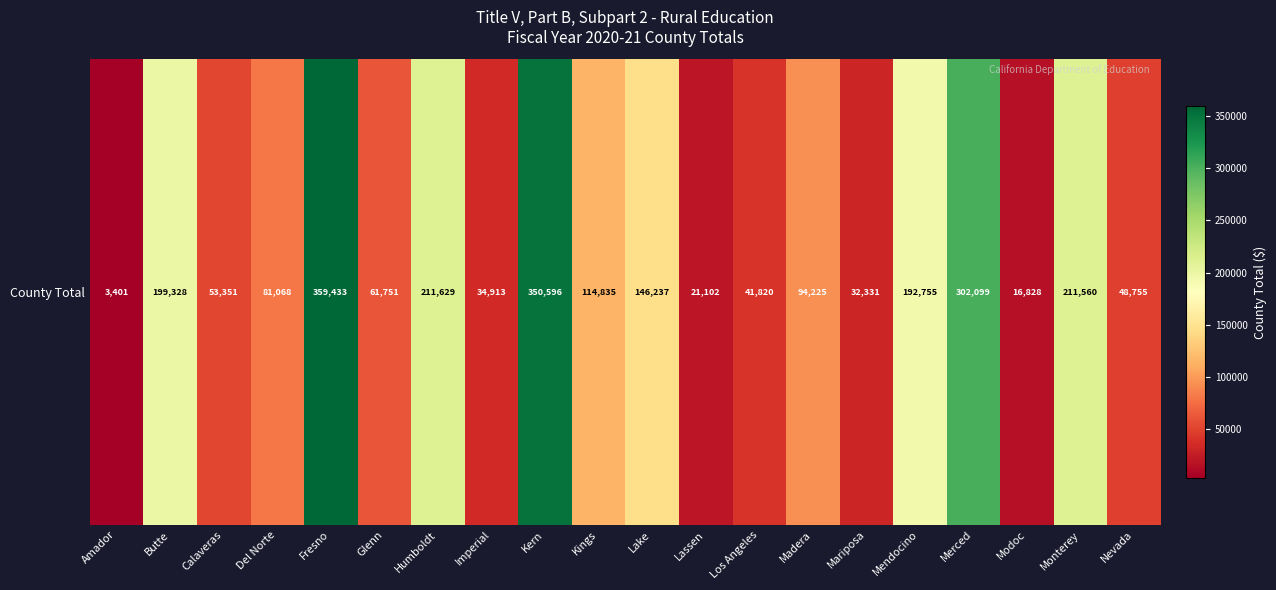

What is the difference between the values at Lake and Fresno?

213196